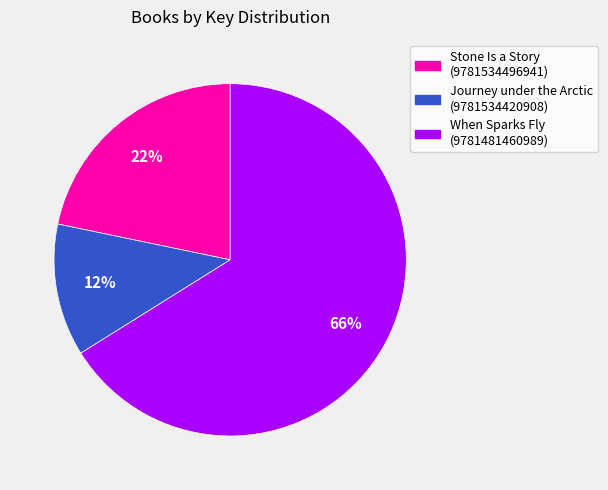

Do Stone Is a Story (9781534496941) and When Sparks Fly (9781481460989) together represent more than half of the pie?

Yes